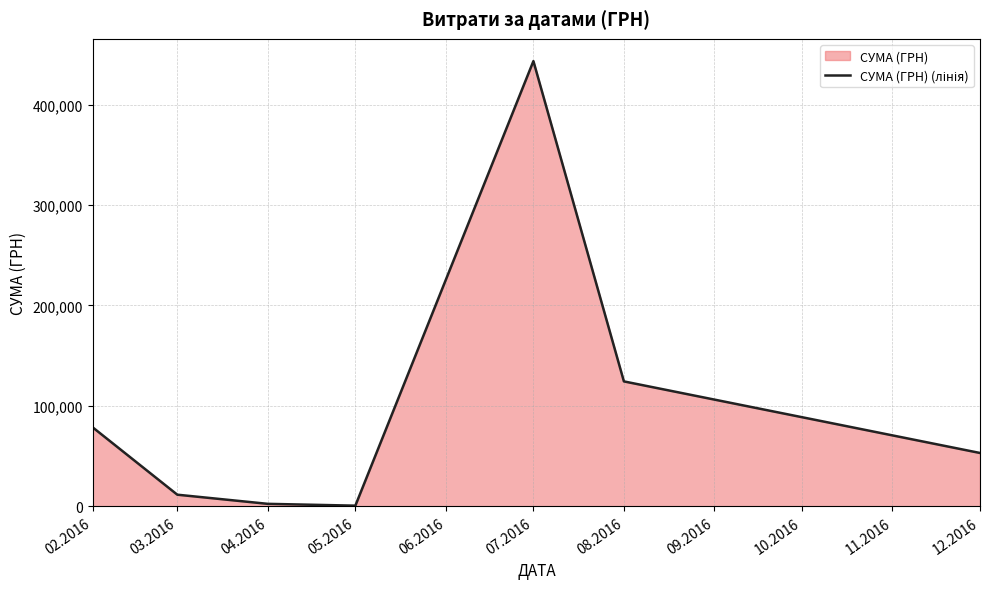

What position from the left is 07.2016?

5